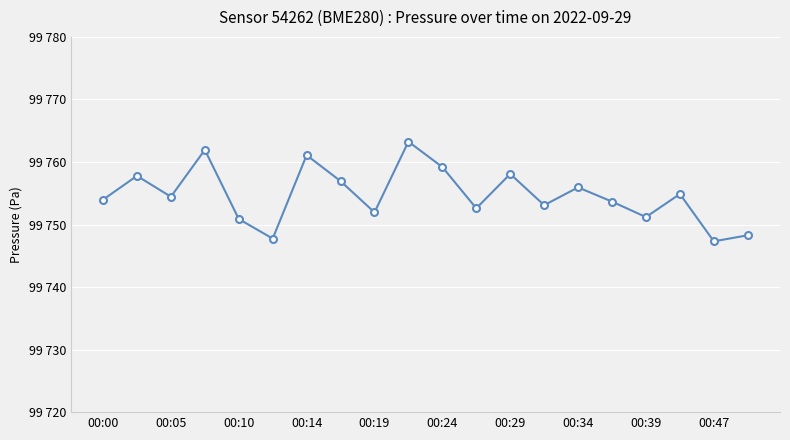

How many interior local valleys (lower than both neighbors) does the data have?

7